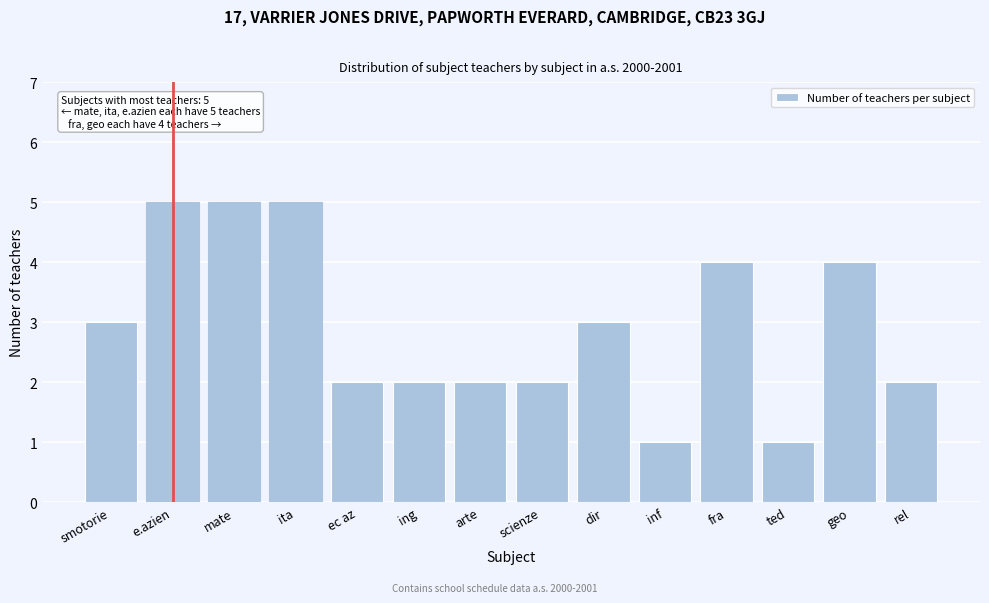

Reading left to right, list all the values displayed in this chart.

3	5	5	5	2	2	2	2	3	1	4	1	4	2